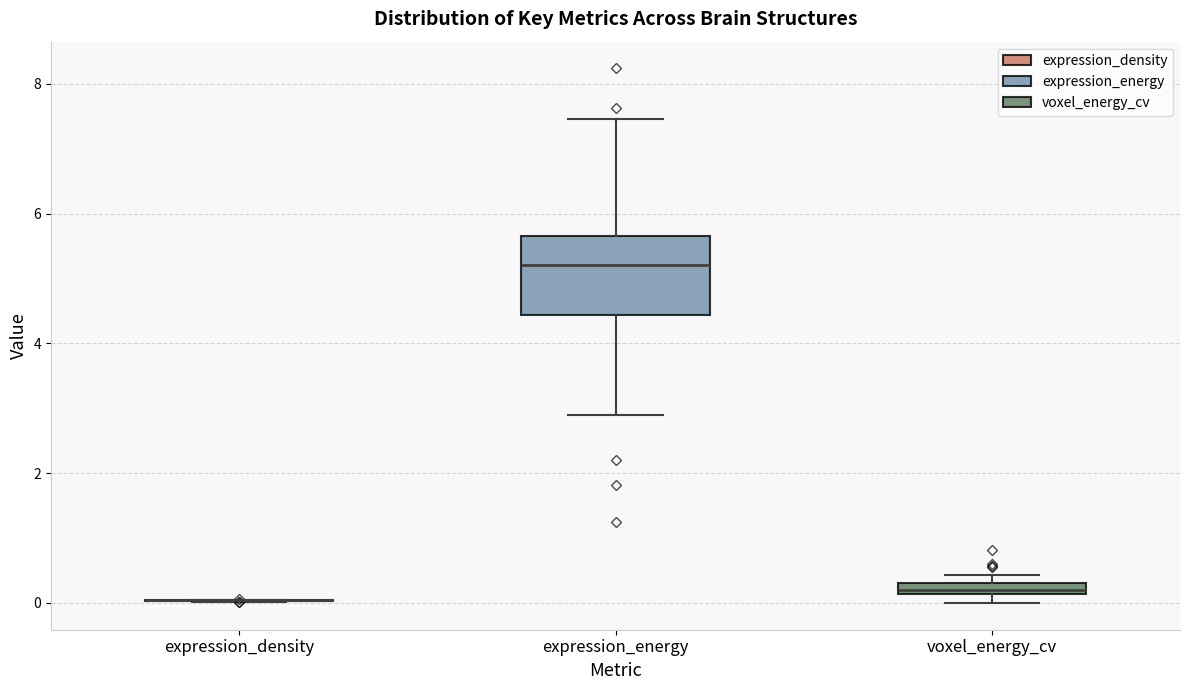

Which box is the tallest, from its lower edge to its upper edge?

expression_energy